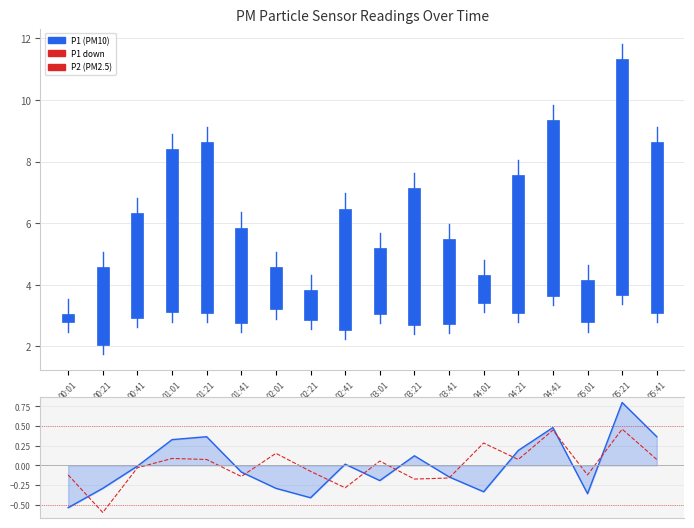

Between 01:21 and 00:21, which is larger?

01:21